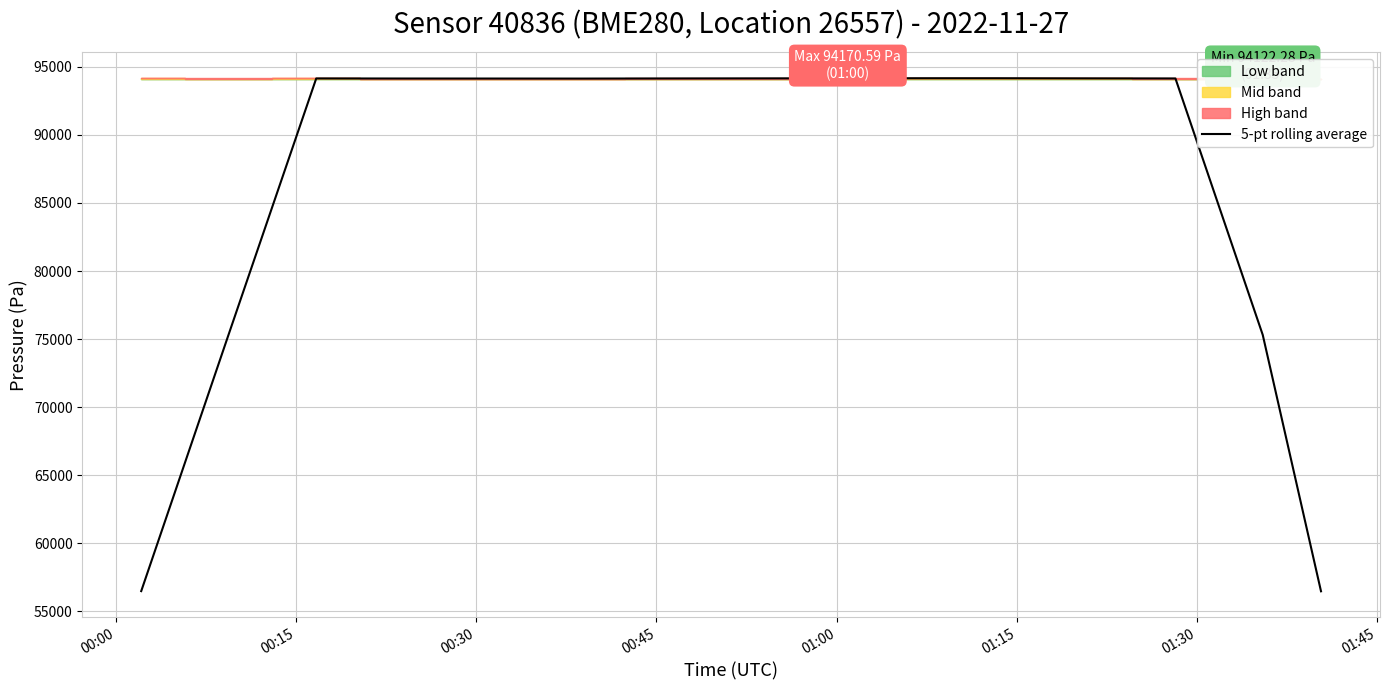

The chart shows a value of 153100.9 at 11. True or false?

False